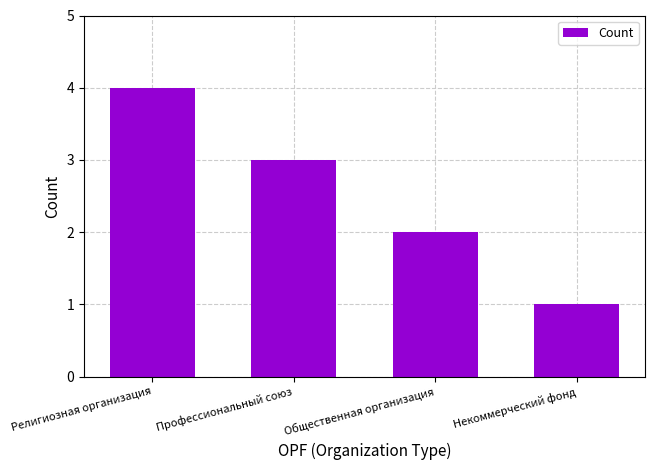

Where does the data first go above 3?

Религиозная организация